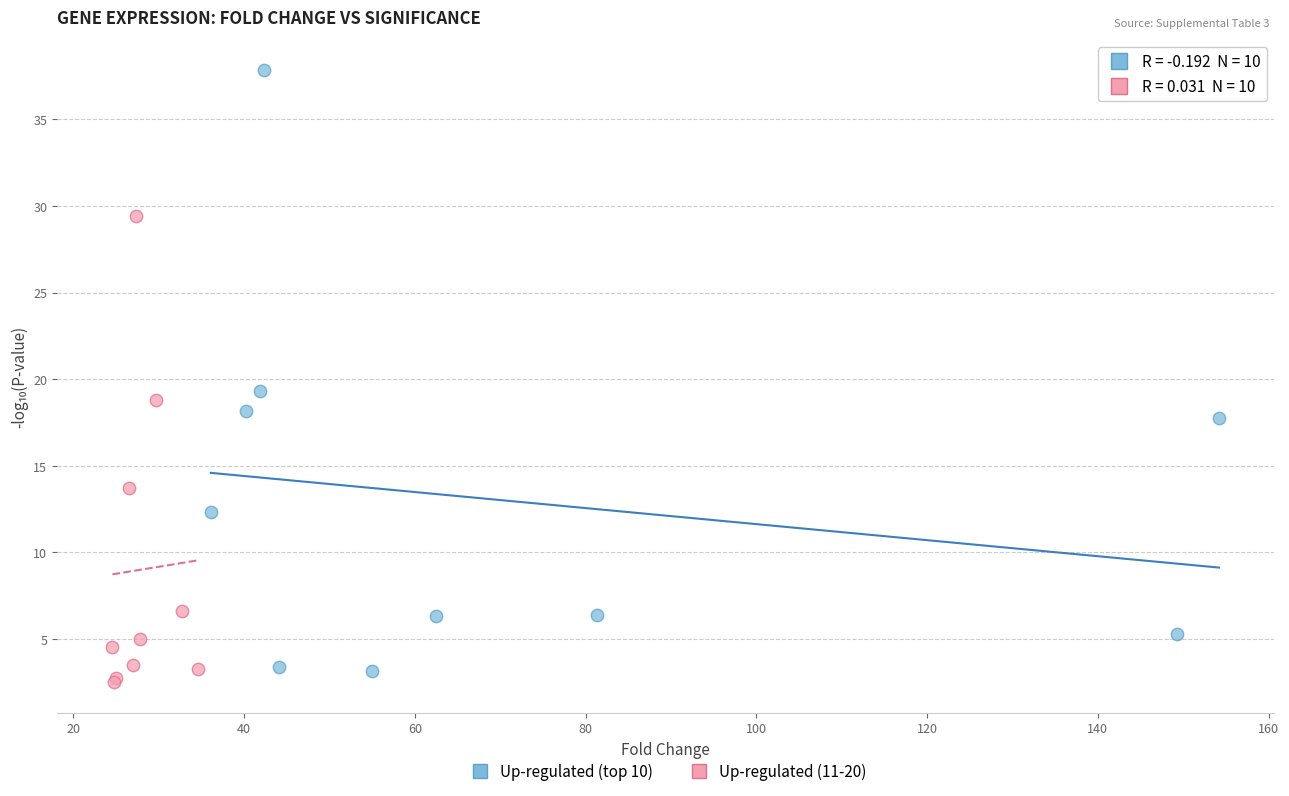

Which series contains the highest Y value?

Up-regulated (top 10)